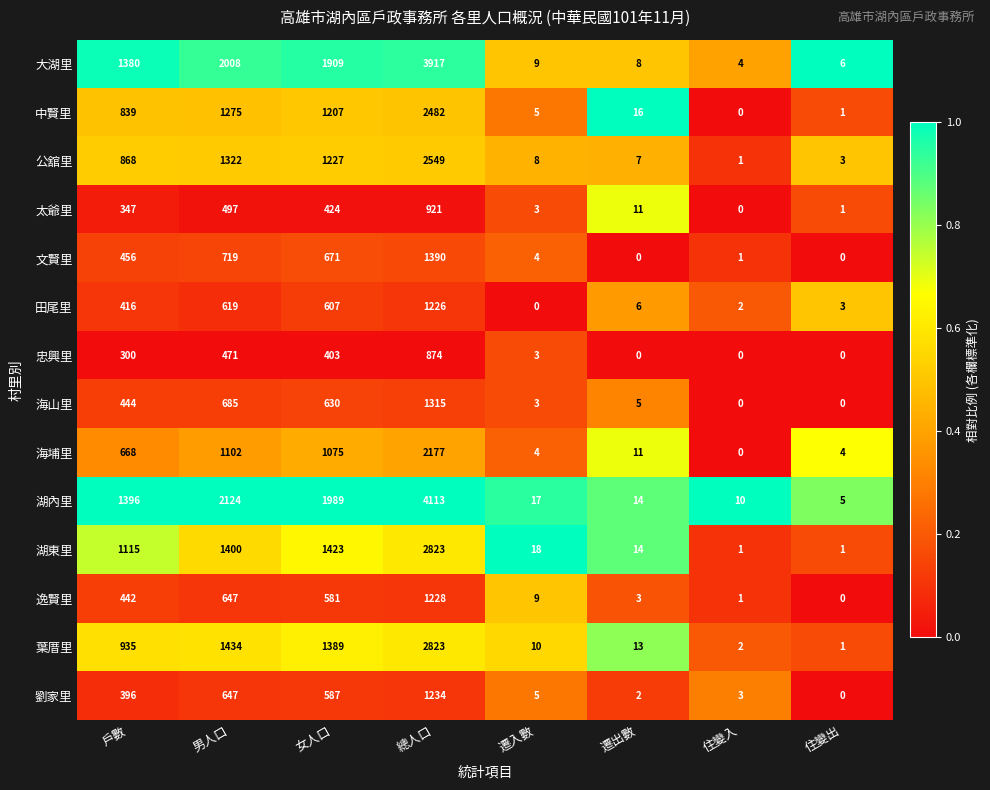

What is the difference between the maximum and minimum values in the 文賢里 series?

1390